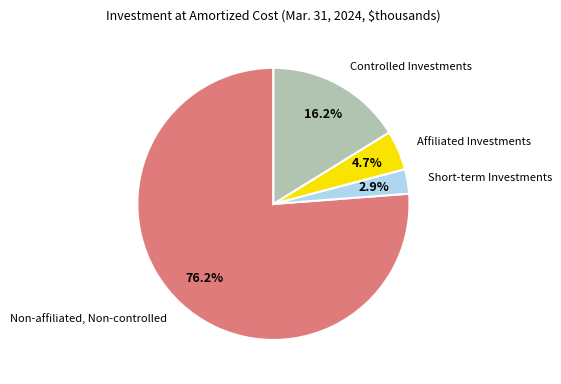

Do Short-term Investments and Controlled Investments together represent more than half of the pie?

No